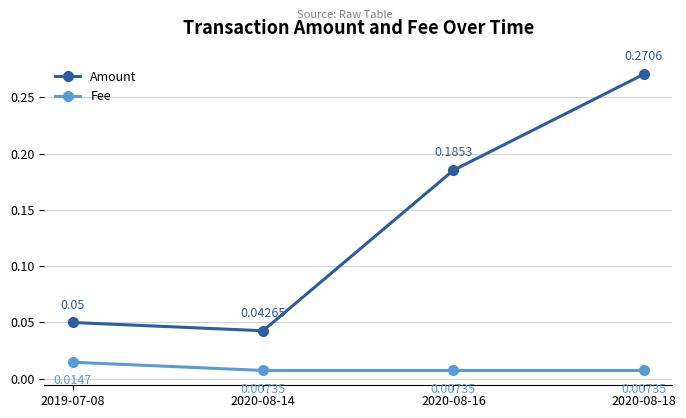

Is the value of Amount at 2020-08-16 greater than the value of Fee at 2020-08-18?

Yes